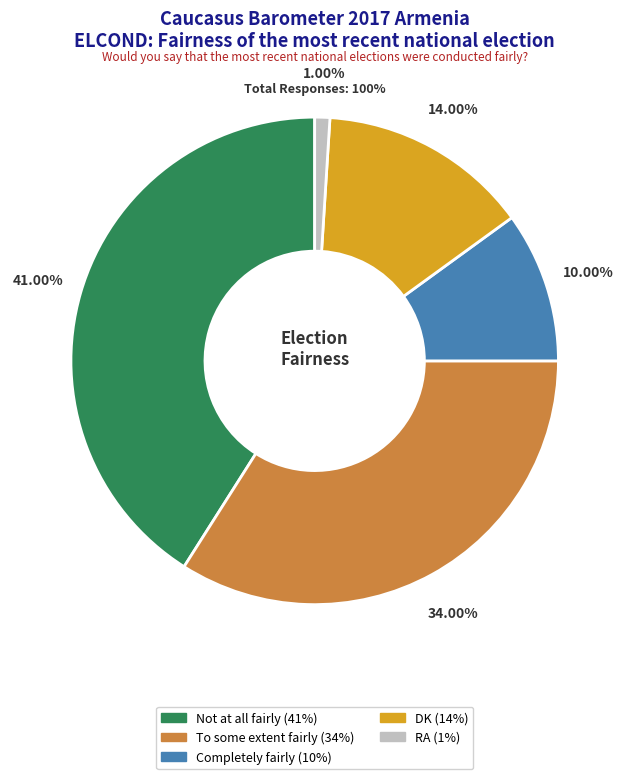

Which category has the smallest portion of the pie?

RA